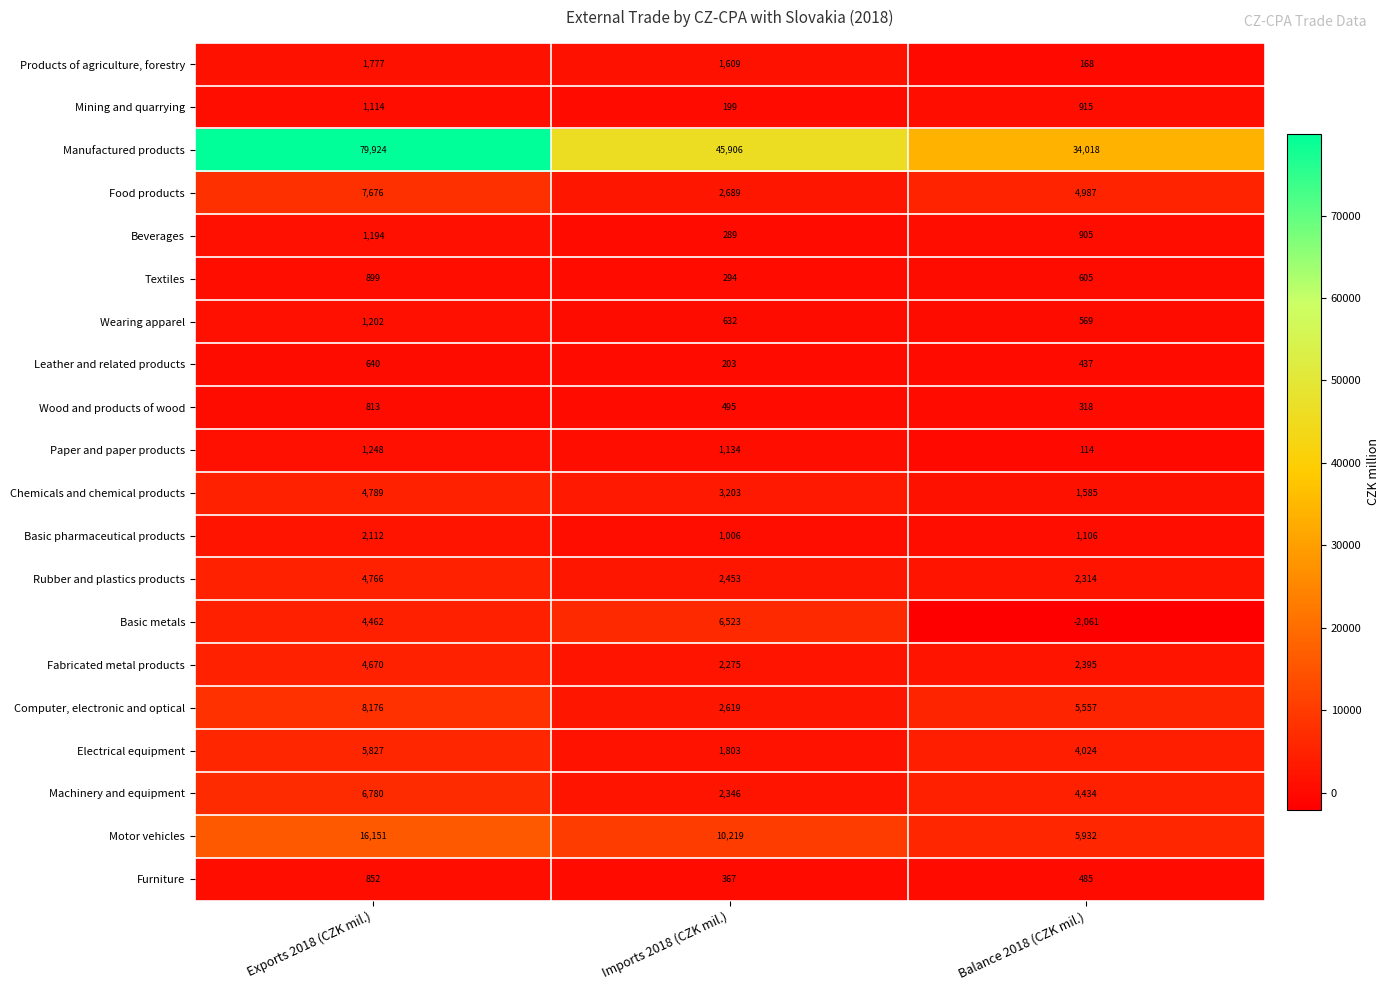

Between Exports 2018 (CZK mil.) and Balance 2018 (CZK mil.), which series saw the biggest shift?

Manufactured products